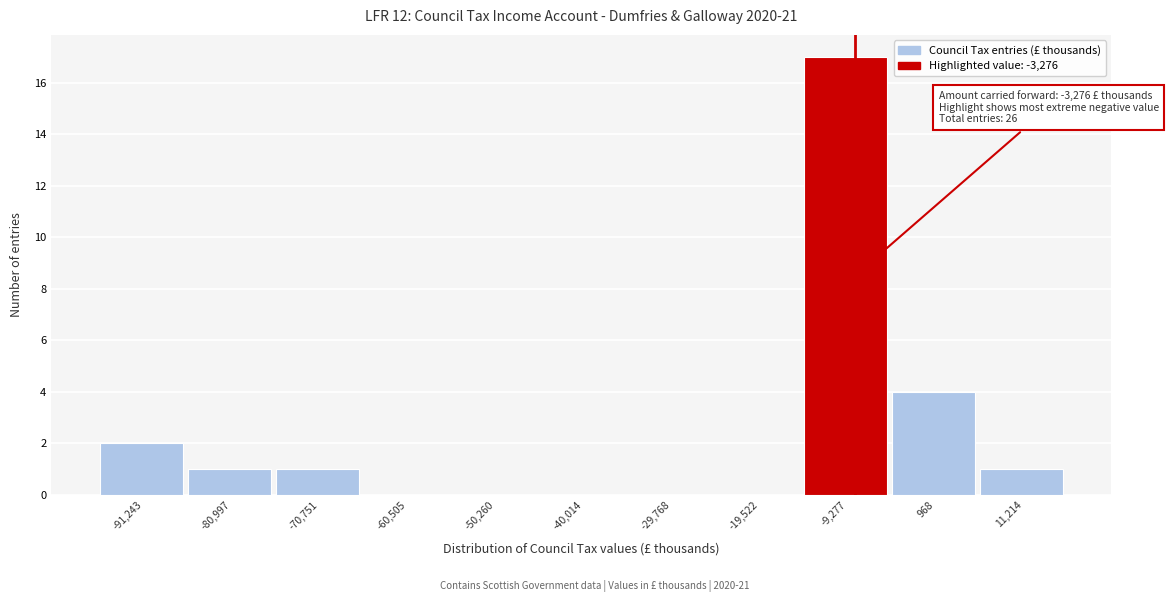

Reading left to right, transcribe all the data shown in this chart.

-91,243=2	-80,997=1	-70,751=1	-60,505=0	-50,260=0	-40,014=0	-29,768=0	-19,522=0	-9,277=17	968=4	11,214=1